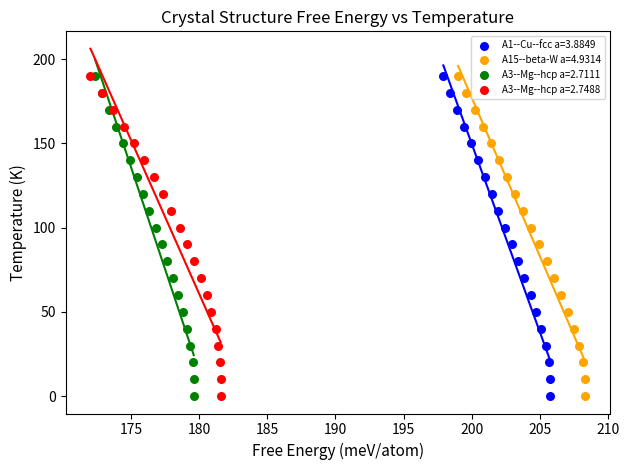

What are all the series names shown in the legend?

A1--Cu--fcc a=3.8849, A15--beta-W a=4.9314, A3--Mg--hcp a=2.7111, A3--Mg--hcp a=2.7488